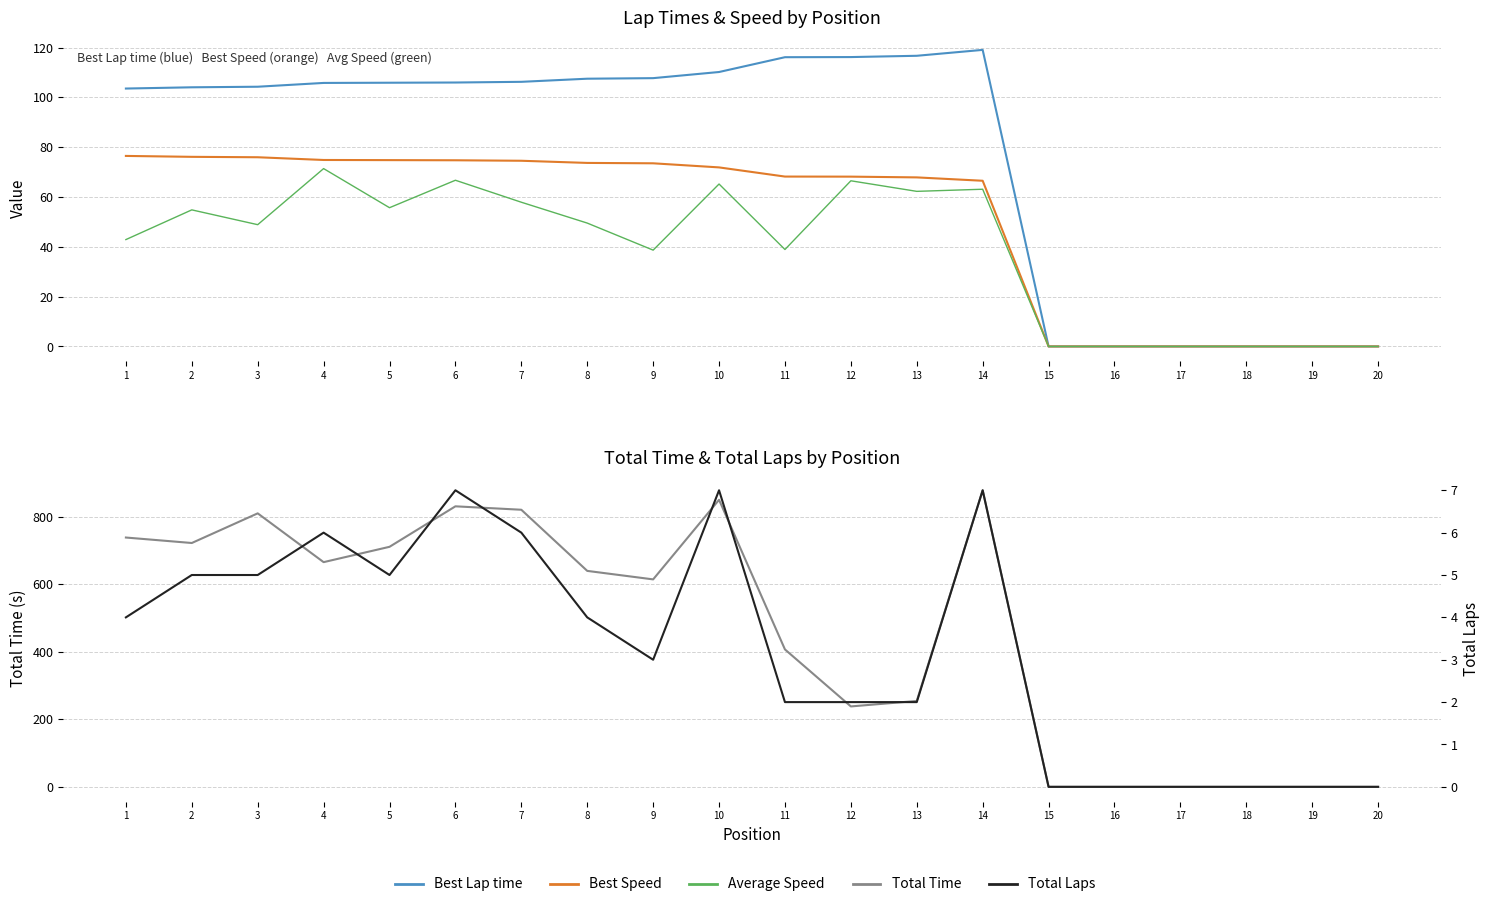

Reading left to right, extract all data points from this chart.

Best Lap time: 1=103.5	2=104.0	3=104.3	4=105.8	5=105.9	6=106.0	7=106.2	8=107.5	9=107.7	10=110.2	11=116.1	12=116.2	13=116.7	14=119.1	15=0.0	16=0.0	17=0.0	18=0.0	19=0.0	20=0.0
Best Speed: 1=76.5	2=76.1	3=76.0	4=74.9	5=74.8	6=74.7	7=74.5	8=73.7	9=73.5	10=71.9	11=68.2	12=68.2	13=67.9	14=66.5	15=0.0	16=0.0	17=0.0	18=0.0	19=0.0	20=0.0
Average Speed: 1=42.9	2=54.8	3=48.9	4=71.4	5=55.7	6=66.7	7=57.9	8=49.5	9=38.7	10=65.2	11=38.9	12=66.5	13=62.3	14=63.1	15=0.0	16=0.0	17=0.0	18=0.0	19=0.0	20=0.0
Total Time: 1=738.4	2=722.2	3=810.0	4=665.5	5=710.9	6=830.9	7=820.7	8=639.6	9=614.4	10=850.2	11=407.0	12=238.2	13=254.4	14=878.4	15=0.0	16=0.0	17=0.0	18=0.0	19=0.0	20=0.0
Total Laps: 1=4.0	2=5.0	3=5.0	4=6.0	5=5.0	6=7.0	7=6.0	8=4.0	9=3.0	10=7.0	11=2.0	12=2.0	13=2.0	14=7.0	15=0.0	16=0.0	17=0.0	18=0.0	19=0.0	20=0.0